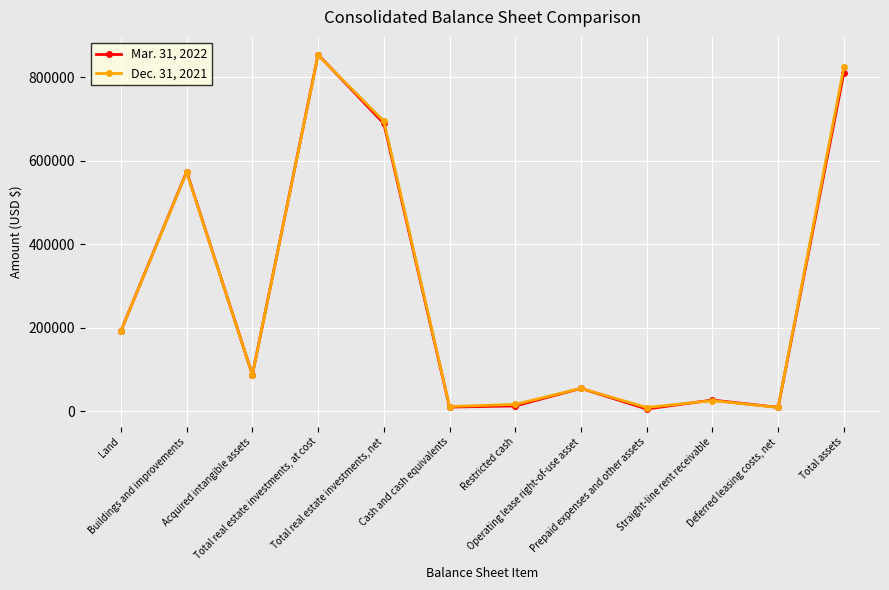

At how many categories does at least one series exceed 771133?

2